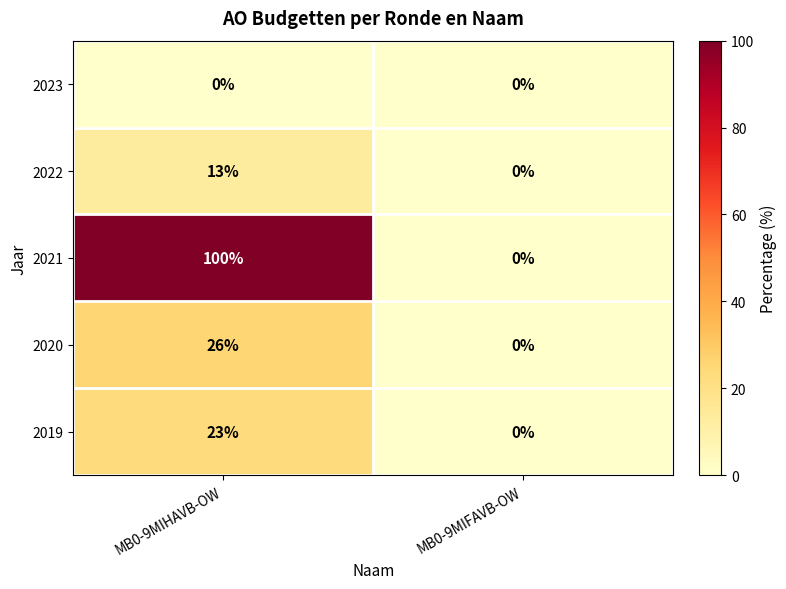

List the series in order of their peak value, highest first.

2021, 2020, 2019, 2022, 2023